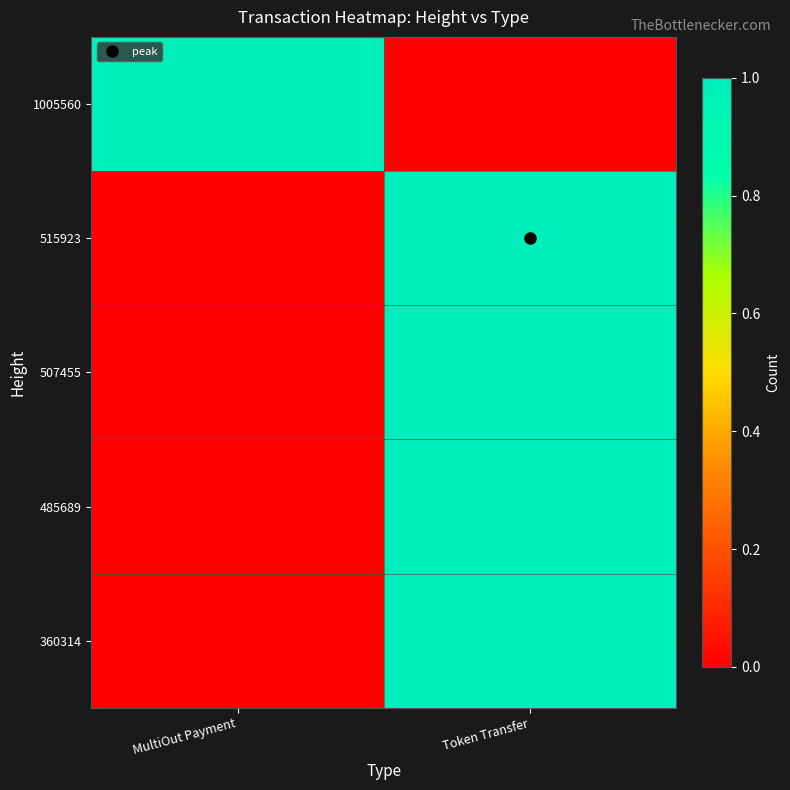

What is the difference between the highest and lowest values at MultiOut Payment?

1